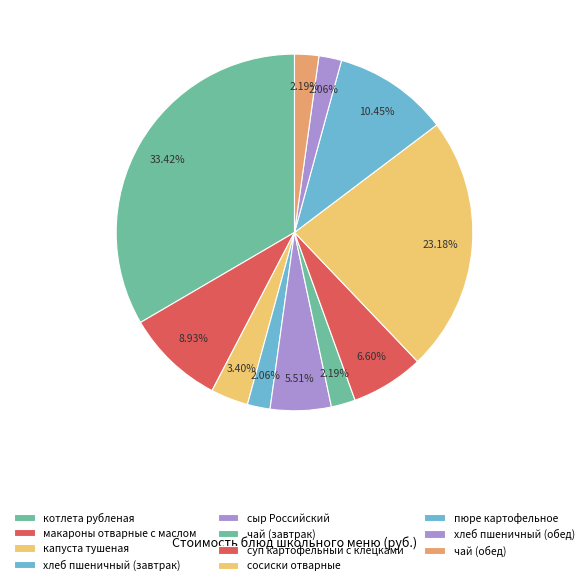

What is the largest slice in the pie chart?

котлета рубленая